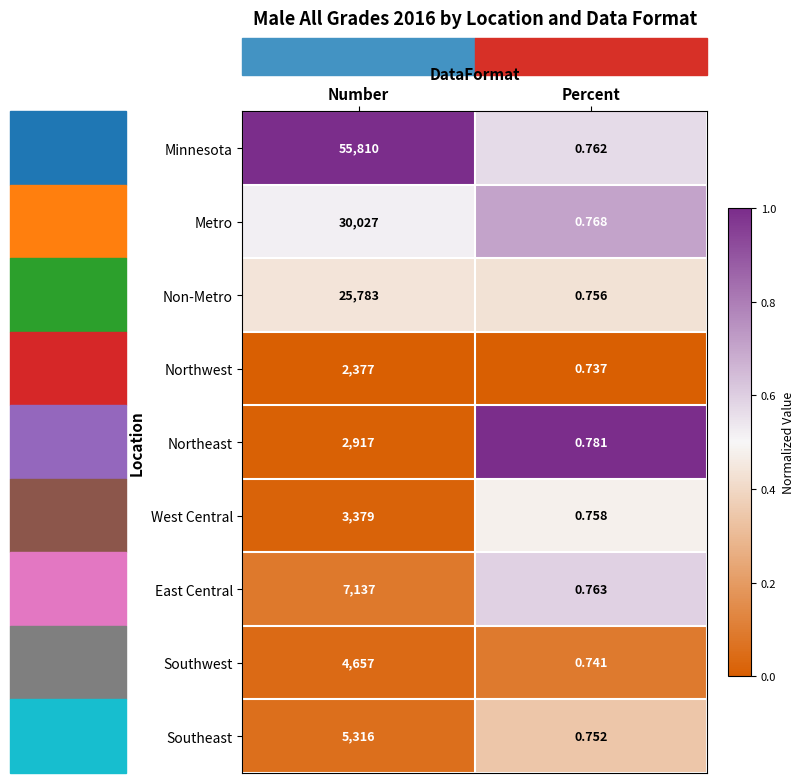

List the labels in order of Minnesota value, smallest first.

Percent, Number